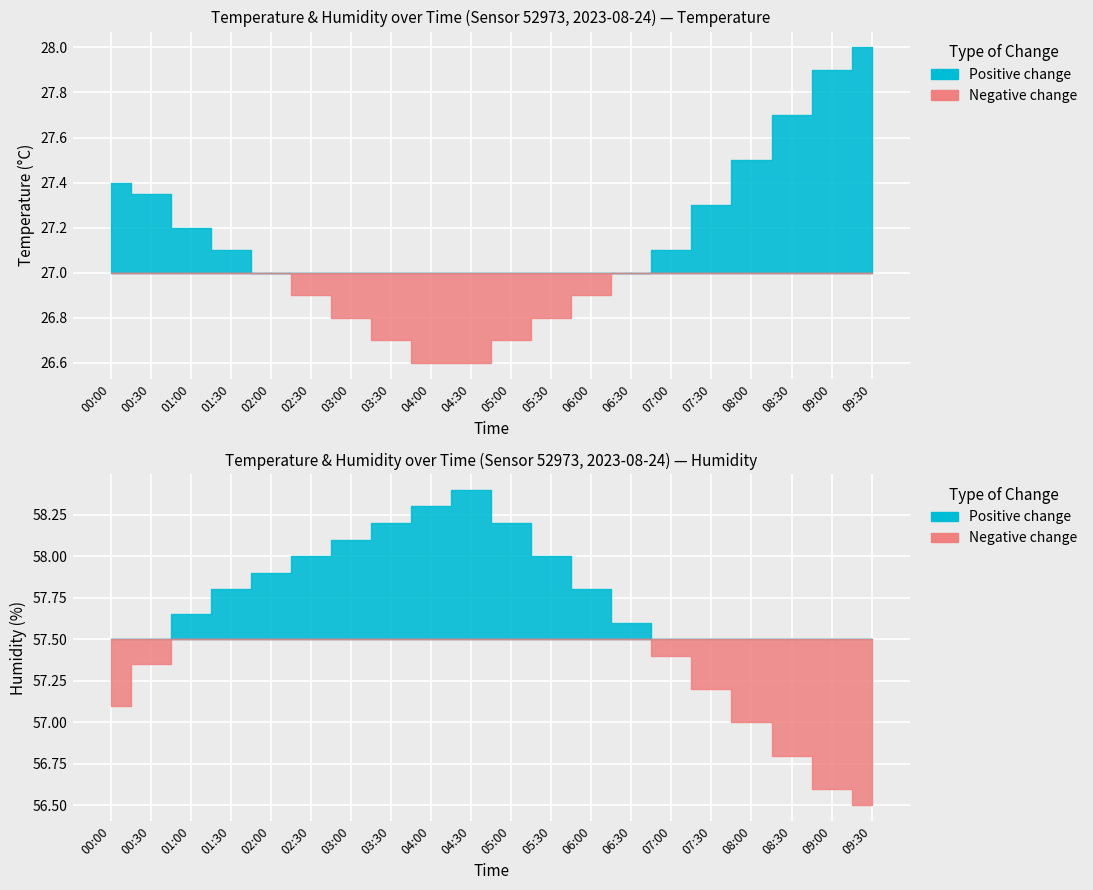

At which category does the chart reach its peak across all series?

04:30